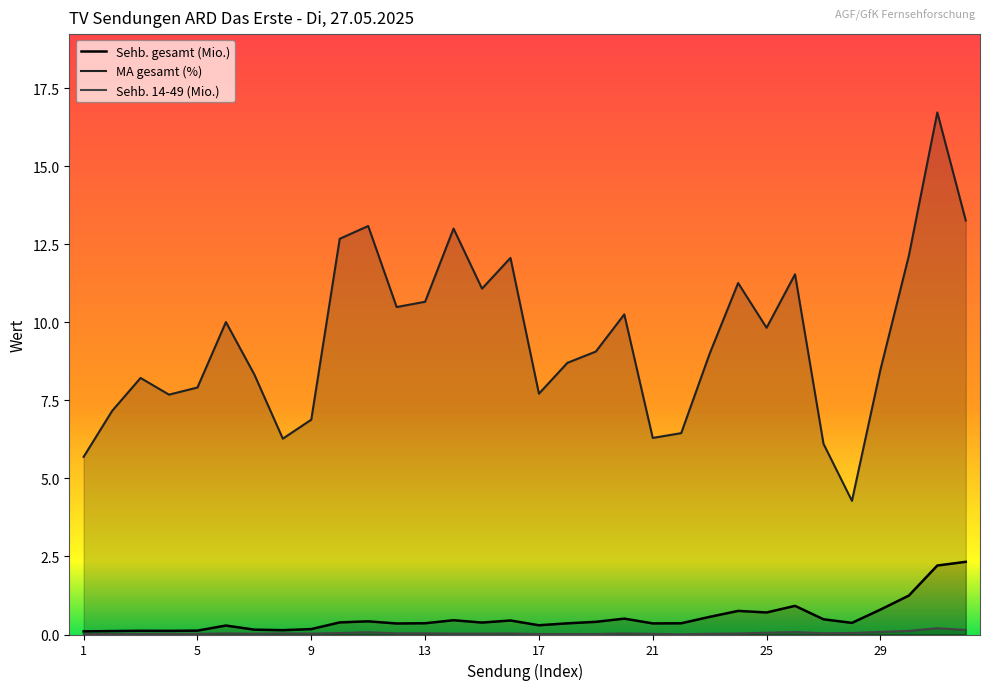

Which has a higher value, 15 or 16?

16